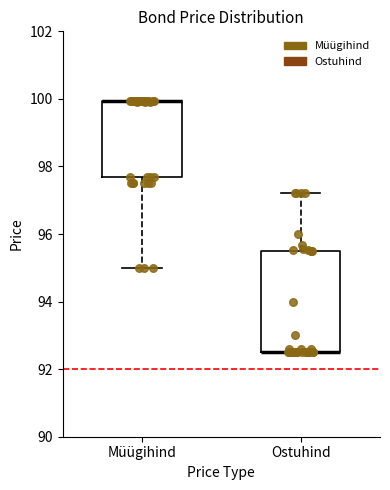

Where does the upper whisker of the box for Ostuhind end on the y-axis? The values are not printed on the chart, so give them approximately, as read against the axis.

97.2